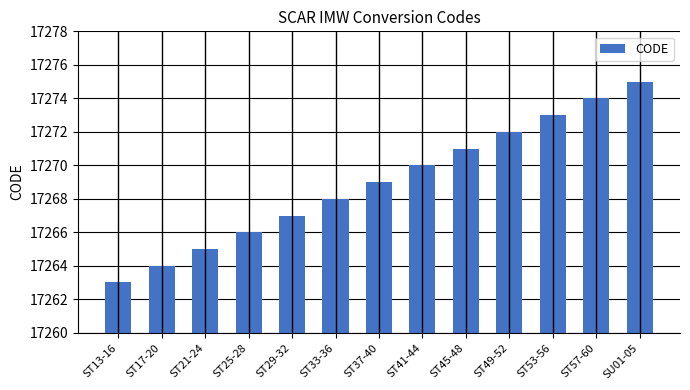

Count the number of data series in this chart.

1